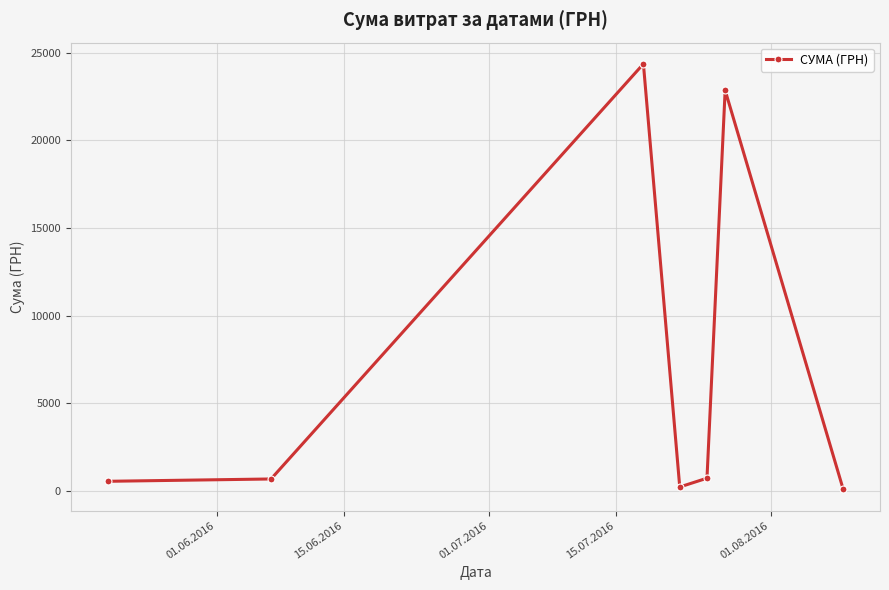

What is the greatest value displayed?

24369.0